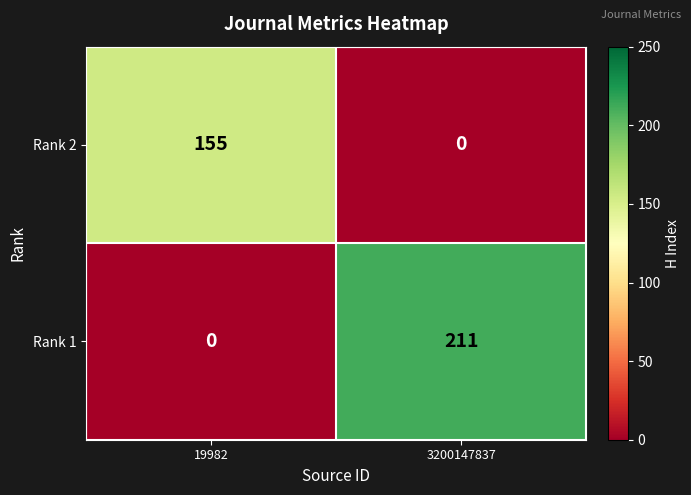

Reading right to left, transcribe all the data shown in this chart.

Rank 2: 3200147837=0	19982=155
Rank 1: 3200147837=211	19982=0